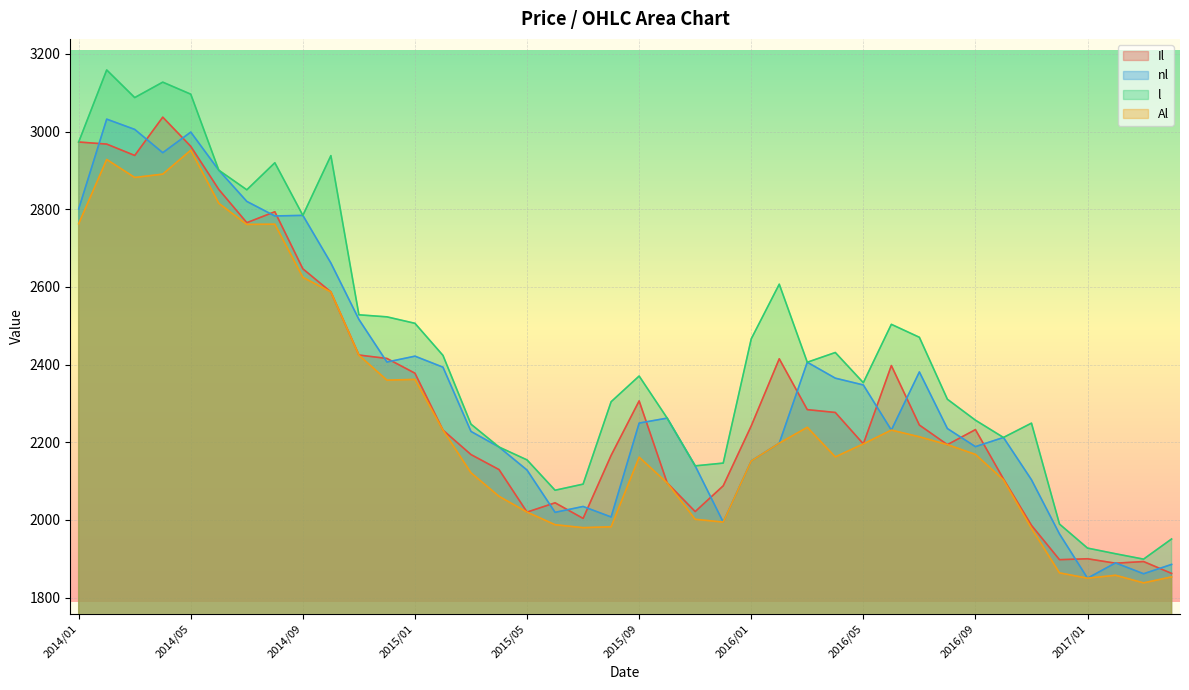

What is the total value across all series at 2016/01?

9012.3